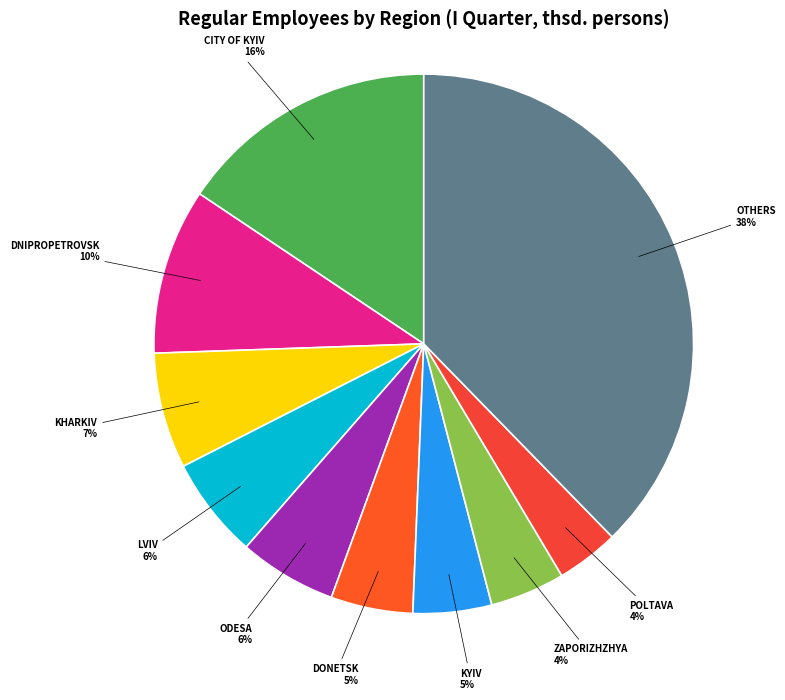

To the nearest percent, what is the average slice percentage?

10%